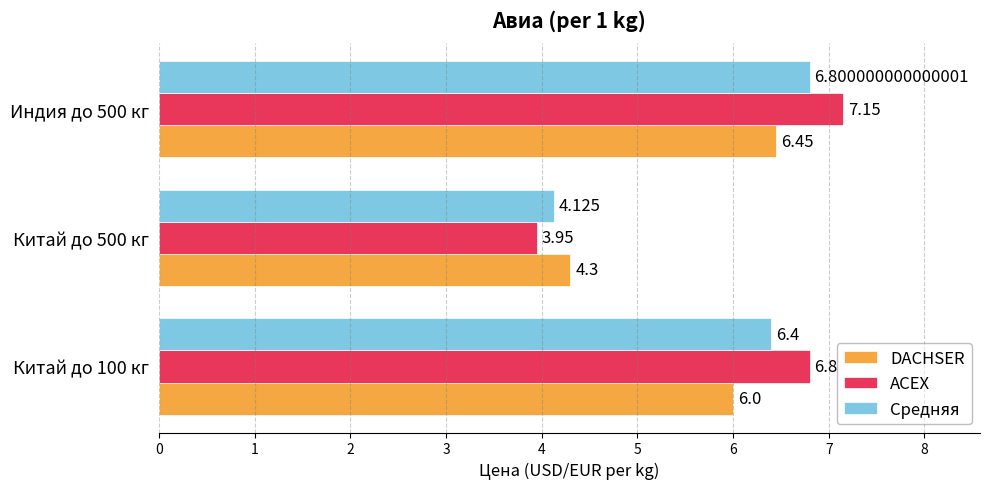

List the labels in order of DACHSER value, smallest first.

Китай до 500 кг, Китай до 100 кг, Индия до 500 кг